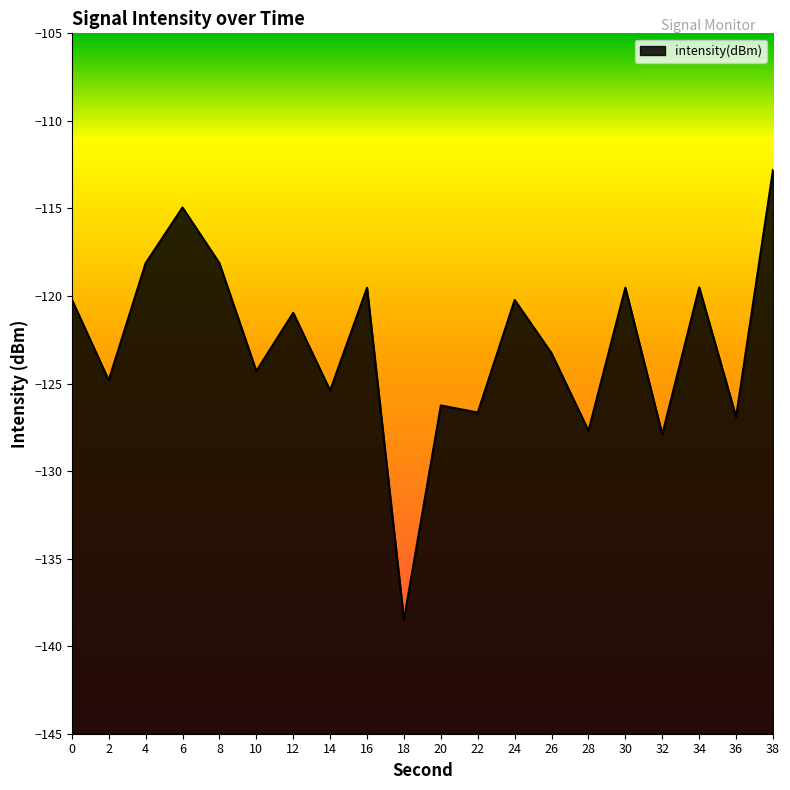

Where is the data nearest to the value -125?

2